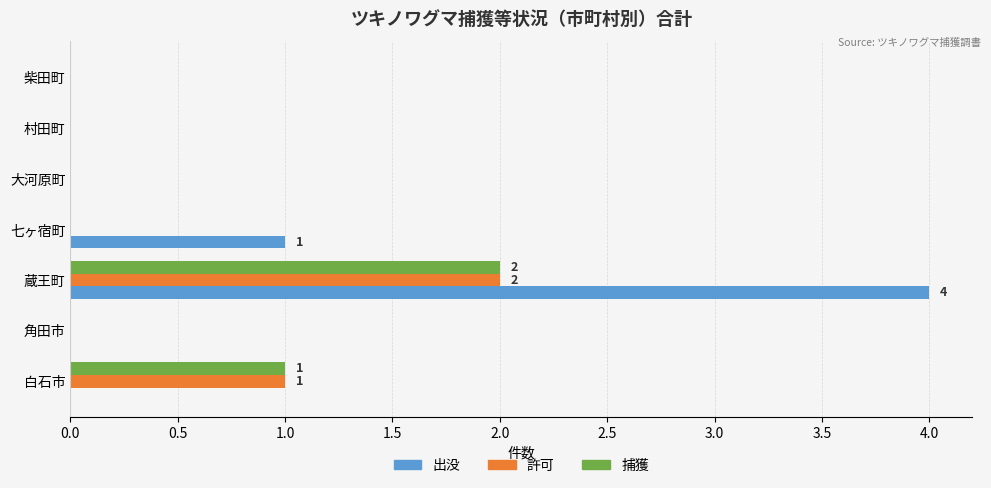

Which series has the largest total across all categories?

出没